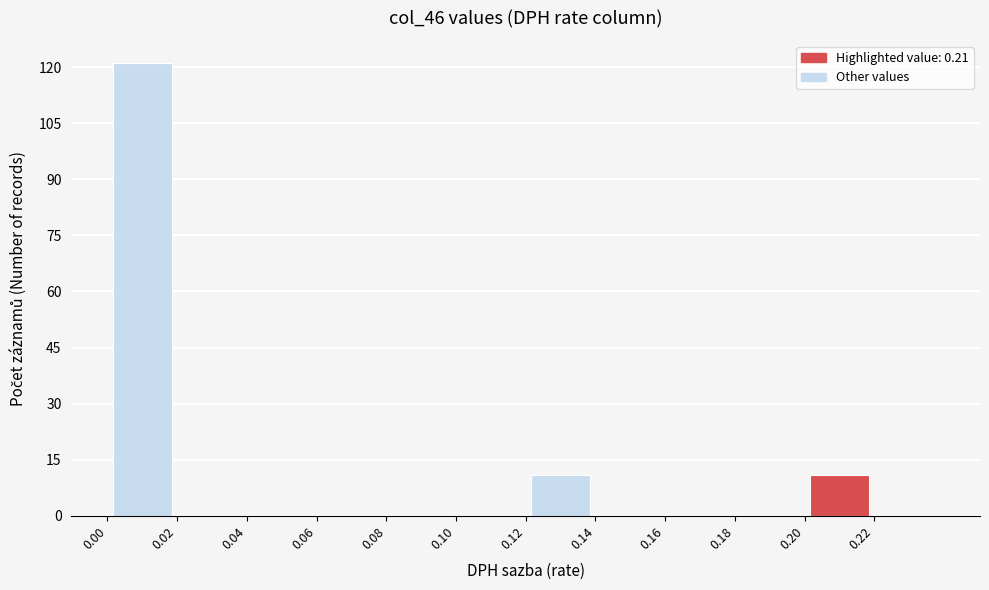

Reading left to right, list every bar in this chart as the range it spans on the x-axis followed by its height. The values are not printed on the chart, so give them approximately, as read against the axis.

0.00 to 0.02: 122
0.02 to 0.04: 0
0.04 to 0.06: 0
0.06 to 0.08: 0
0.08 to 0.10: 0
0.10 to 0.12: 0
0.12 to 0.14: 12
0.14 to 0.16: 0
0.16 to 0.18: 0
0.18 to 0.20: 0
0.20 to 0.22: 12
0.22 to 0.24: 0